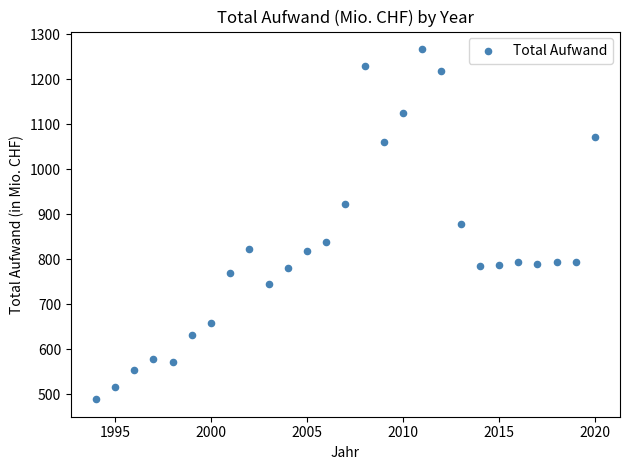

What is the range of X values (max minus min)?

26.0